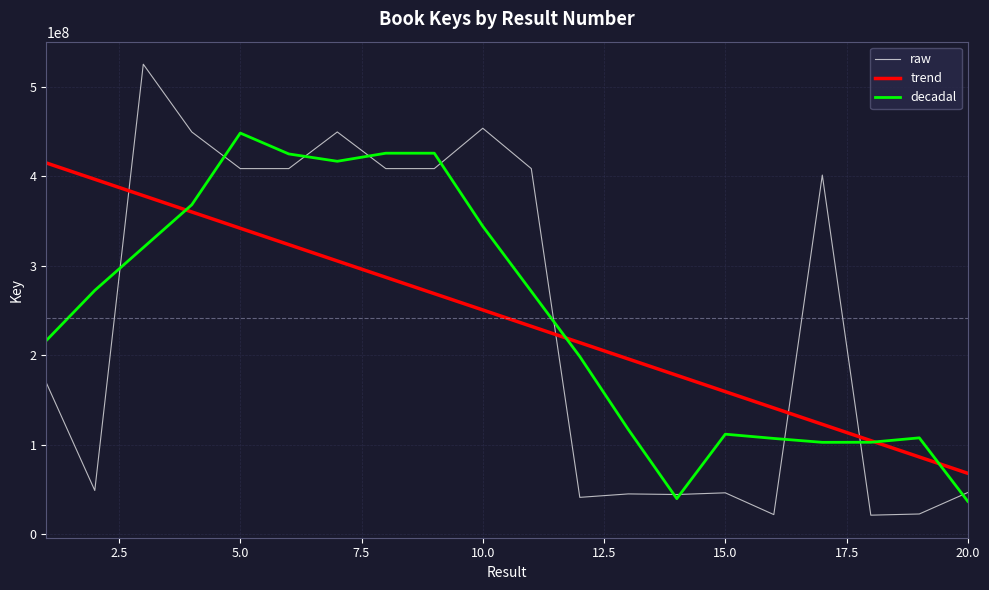

How many times do raw and trend cross each other?

4